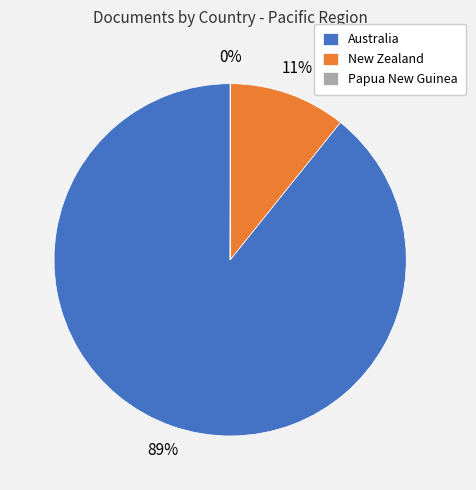

The Australia slice represents 89% of the pie. True or false?

True